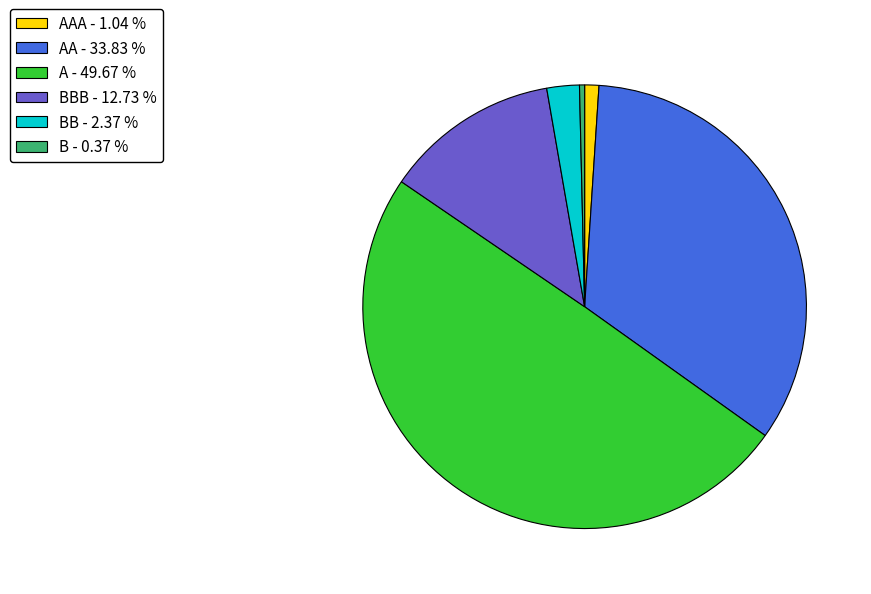

What is the smallest slice in the pie chart?

B - 0.37 %